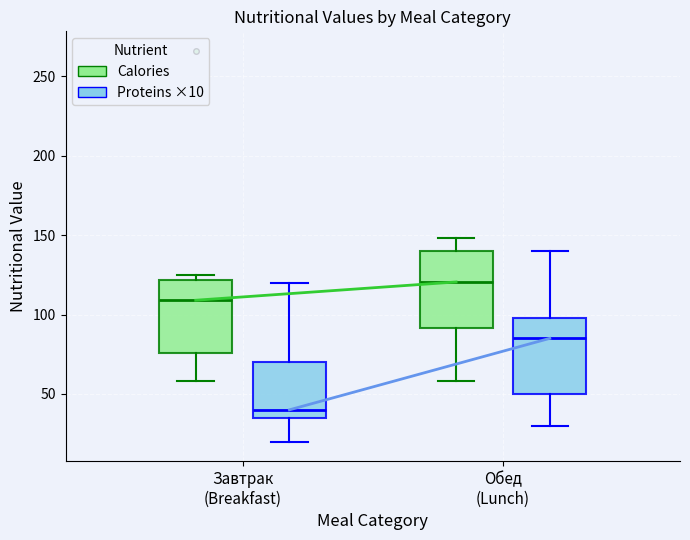

Reading left to right, transcribe this box plot: for each box, give where its median line is, the range the box spans, and where its two whiskers end, as read against the y-axis. The values are not printed on the chart, so give them approximately, as read against the axis.

Завтрак (Breakfast) (Calories): median 110, box 75 to 120, whiskers 60 to 125
Завтрак (Breakfast) (Proteins ×10): median 40, box 35 to 70, whiskers 20 to 120
Обед (Lunch) (Calories): median 120, box 90 to 140, whiskers 60 to 150
Обед (Lunch) (Proteins ×10): median 85, box 50 to 100, whiskers 30 to 140